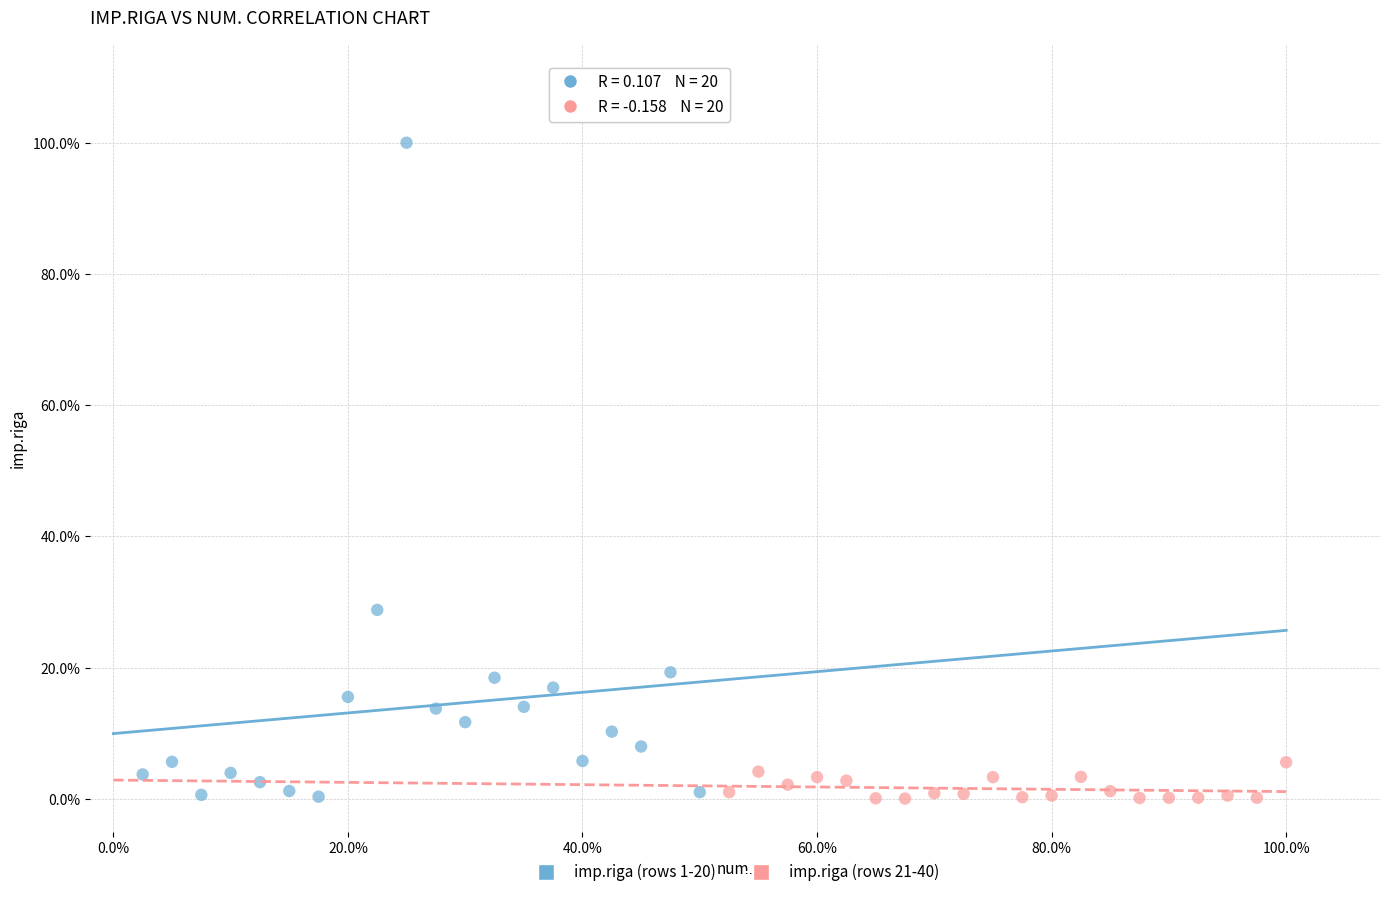

What are all the series names shown in the legend?

imp.riga (rows 1-20), imp.riga (rows 21-40)